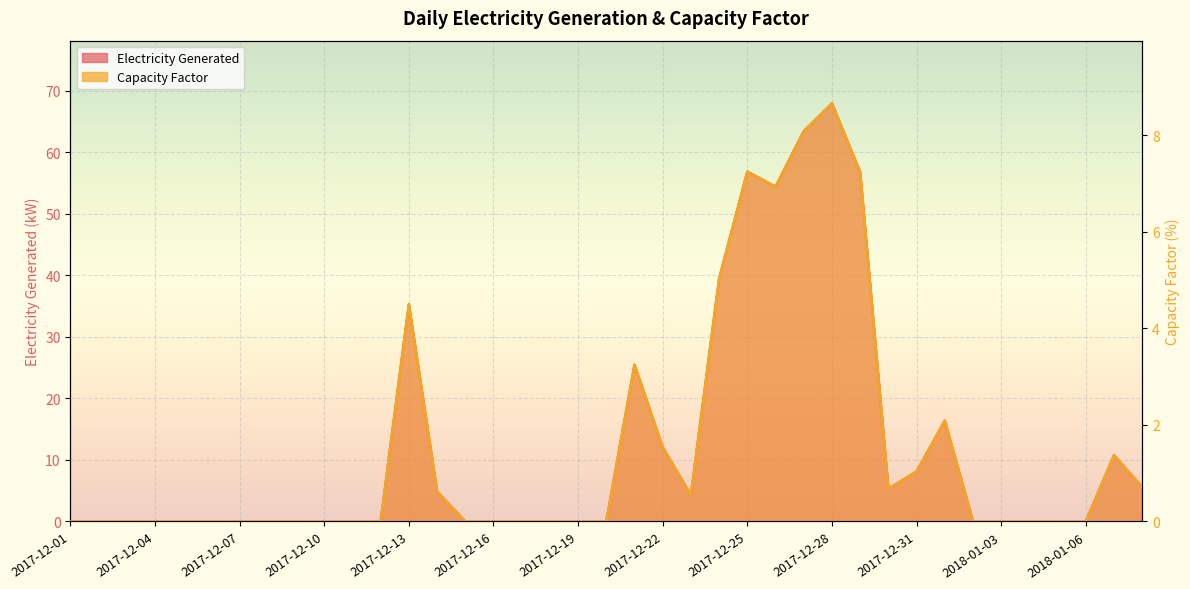

True or false: Capacity Factor and Electricity Generated intersect in this chart.

False